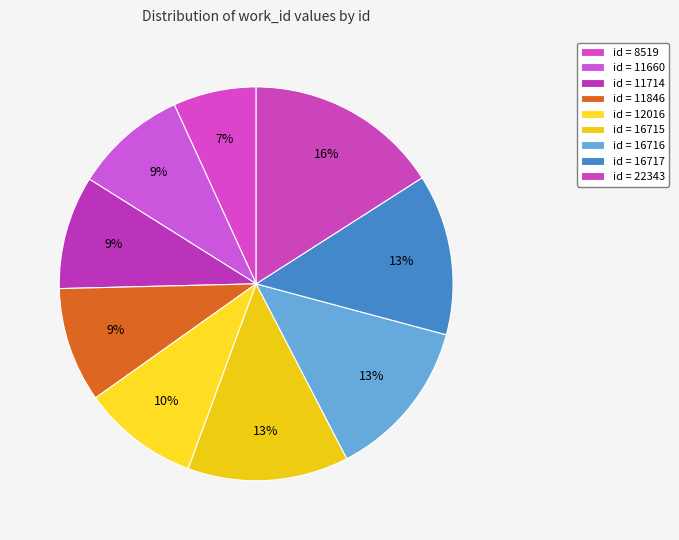

Which slice is the smallest?

id = 8519